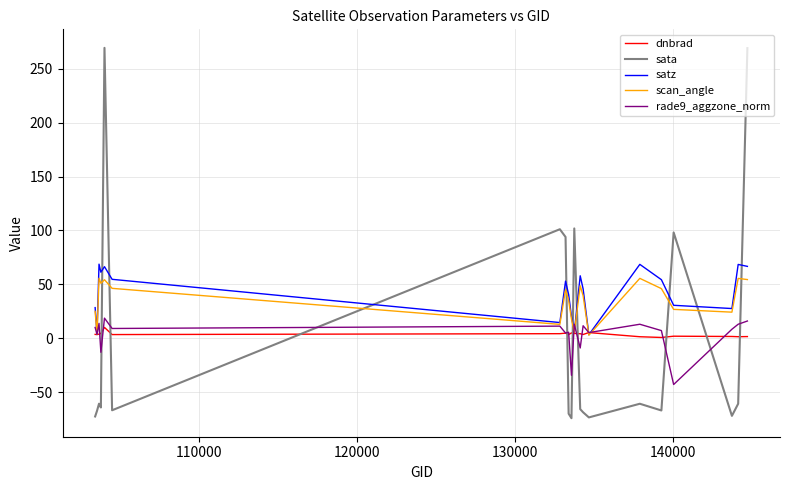

How many values in sata are below zero?

14